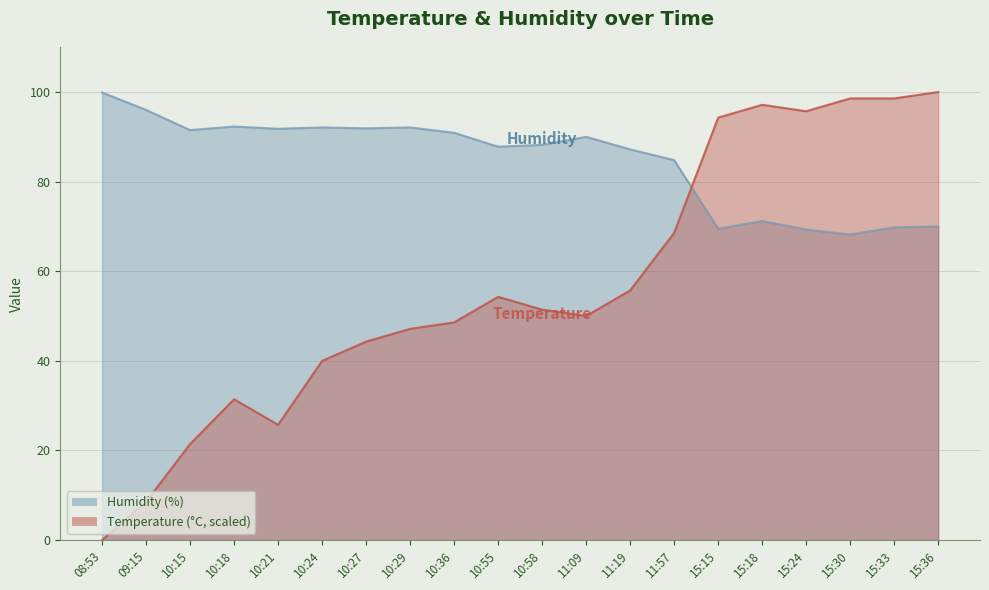

In Temperature, how many points are lower than both neighbors (excluding endpoints)?

3